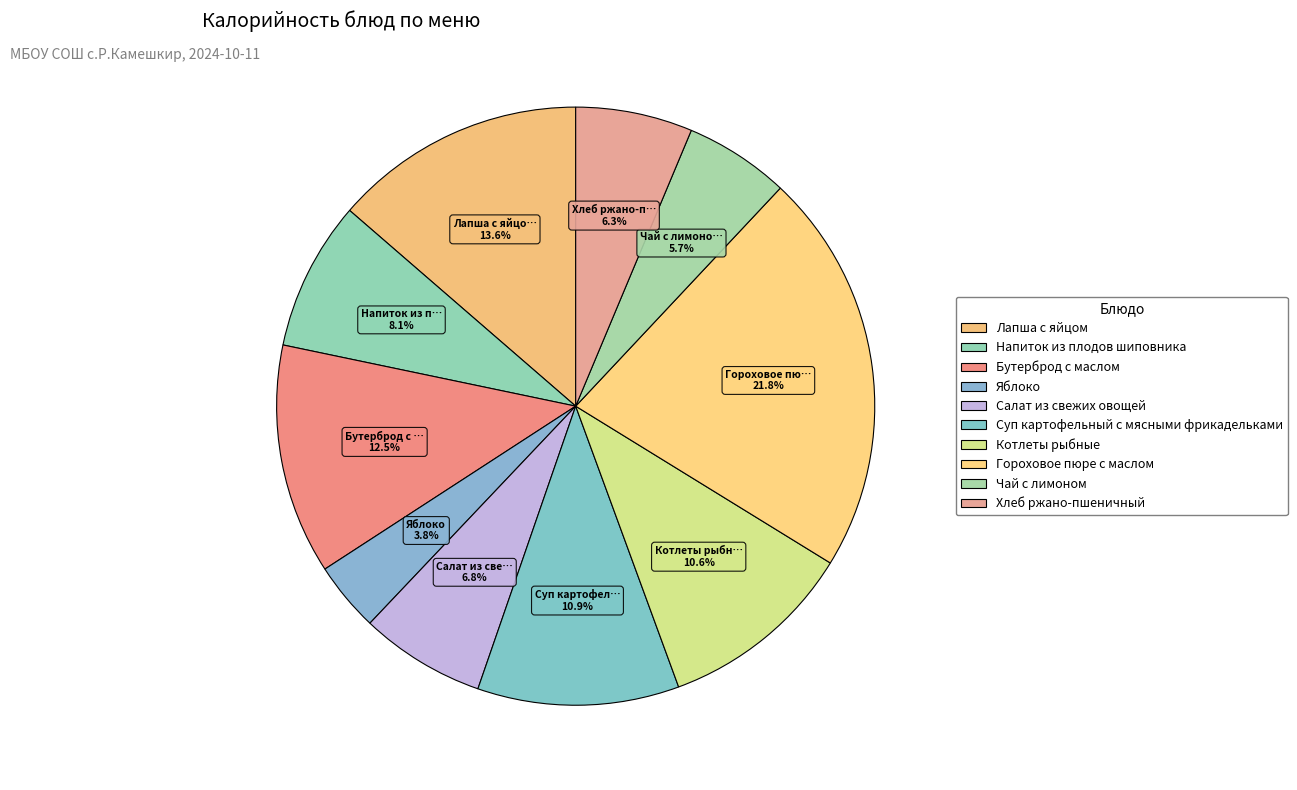

Is Суп картофельный с мясными фрикадельками the majority of the pie?

No